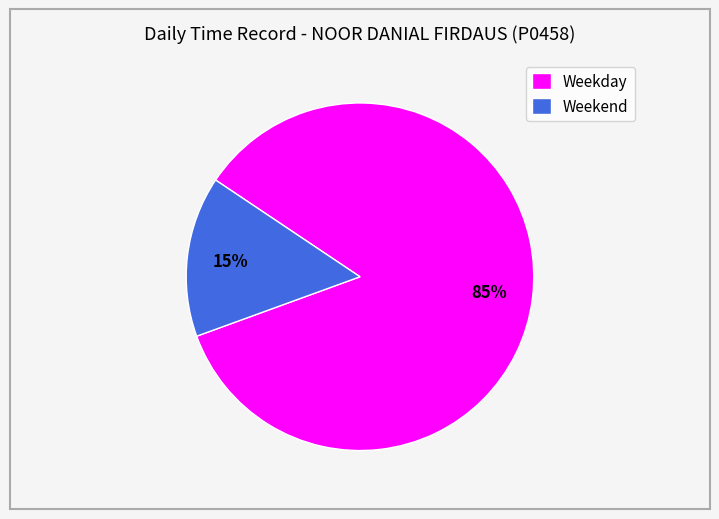

To the nearest percent, what is the average slice percentage?

50%